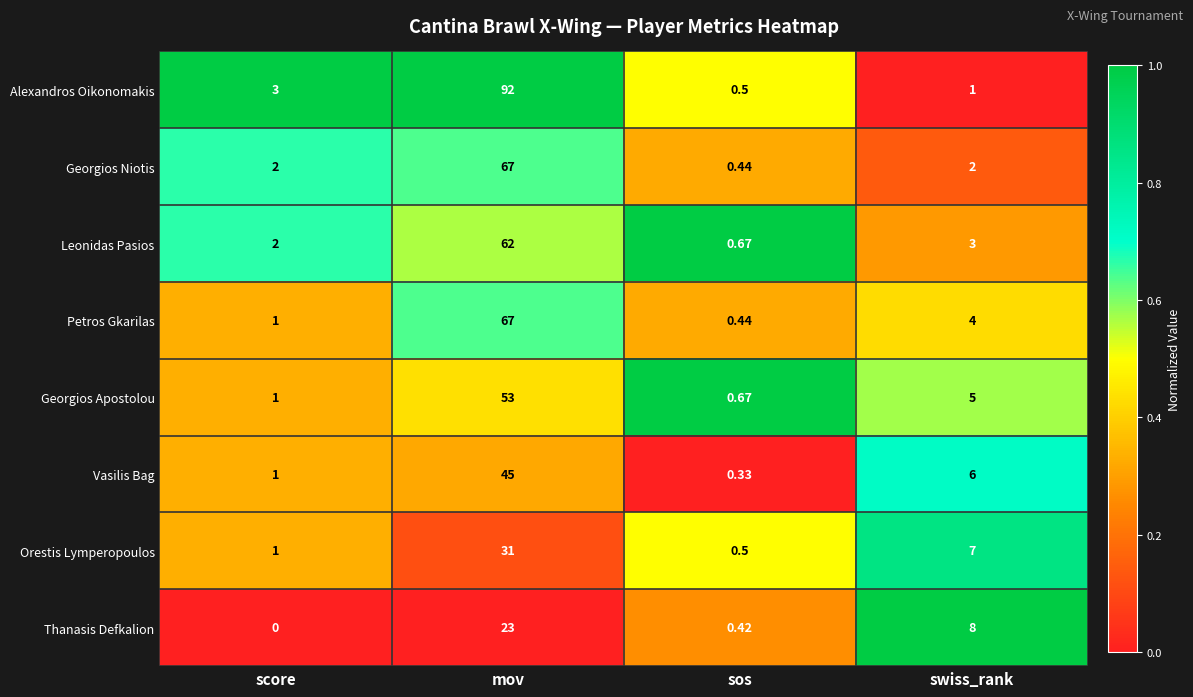

Which series has the largest total across all categories?

Alexandros Oikonomakis